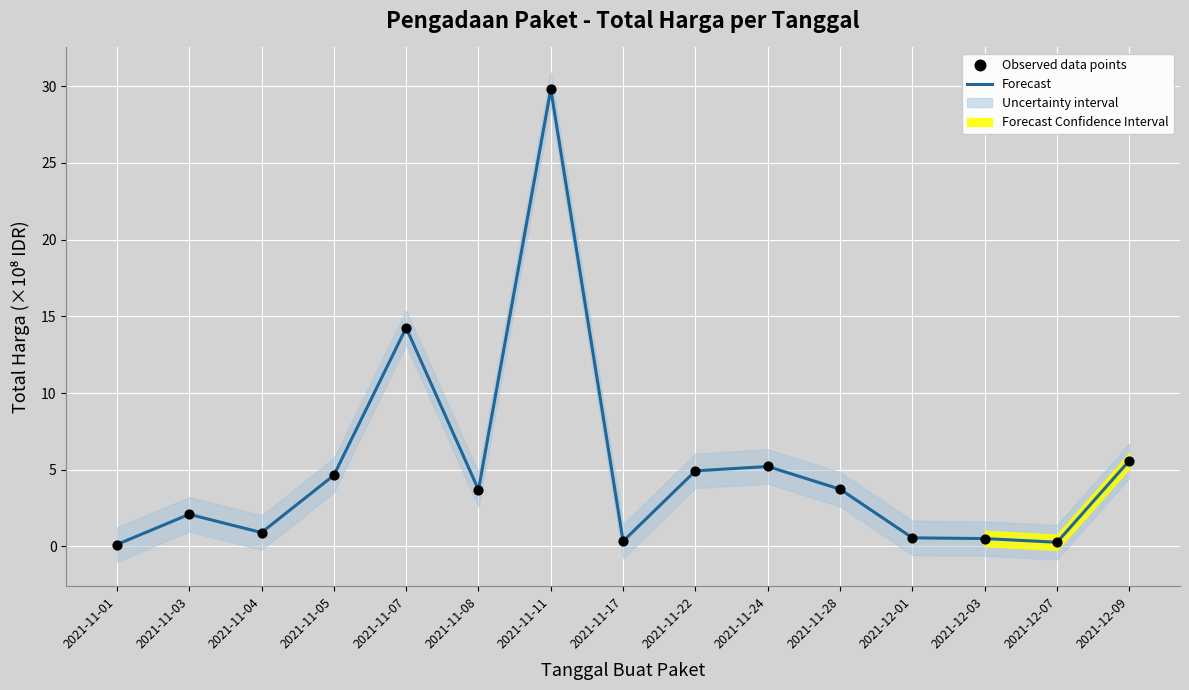

Which series has the widest spread of Y values?

Forecast